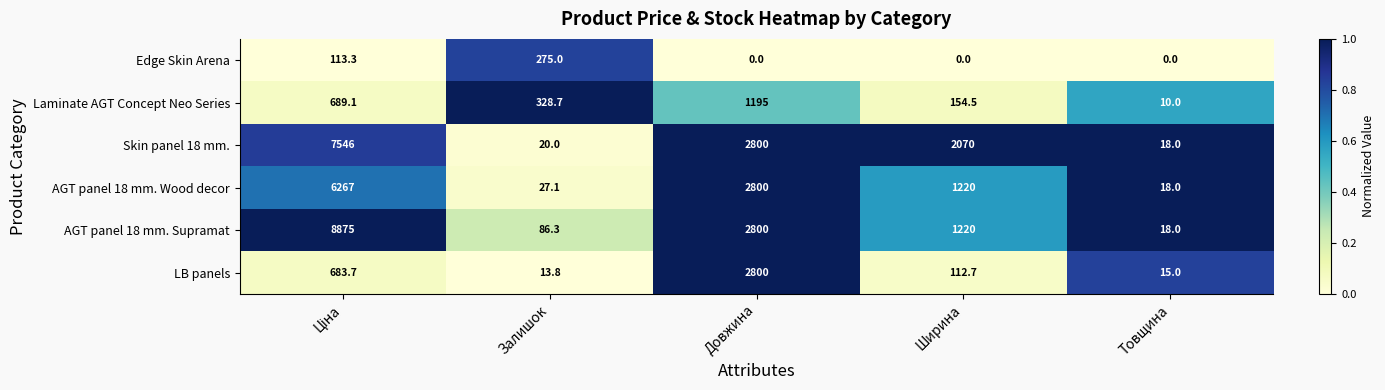

What is the total value across all series at Товщина?

79.0